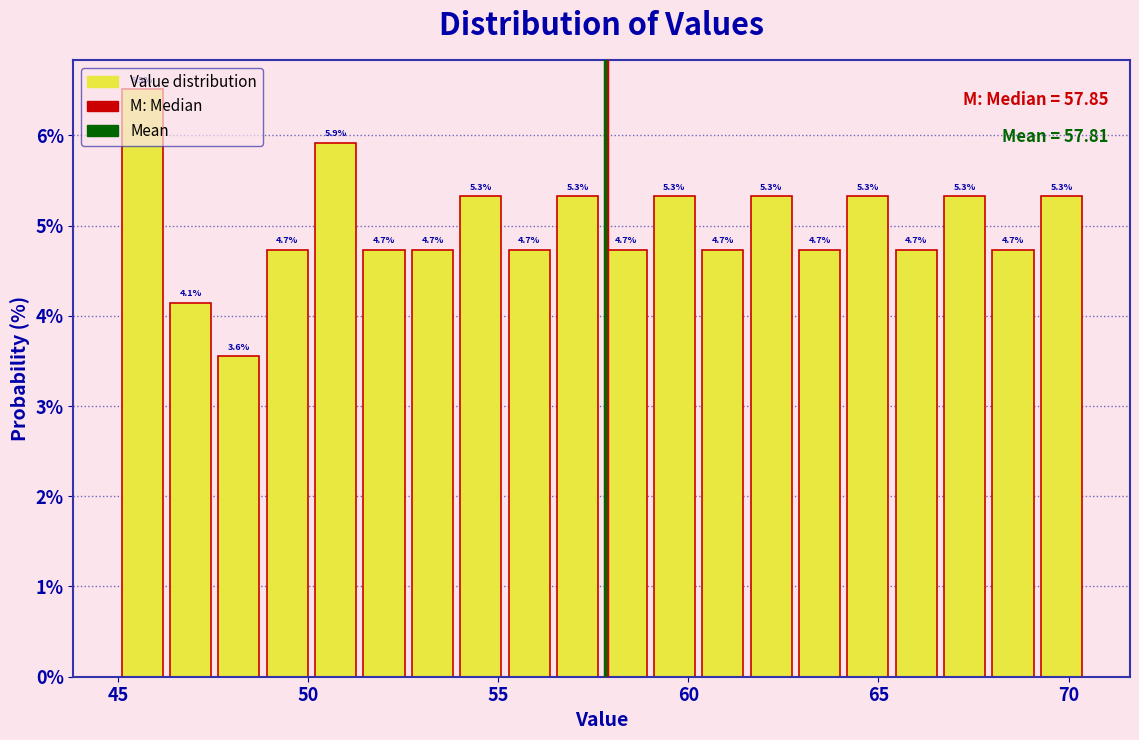

Around what value on the x-axis is the tallest bar? Give the approximate position of its centre, as read against the axis.

45.5